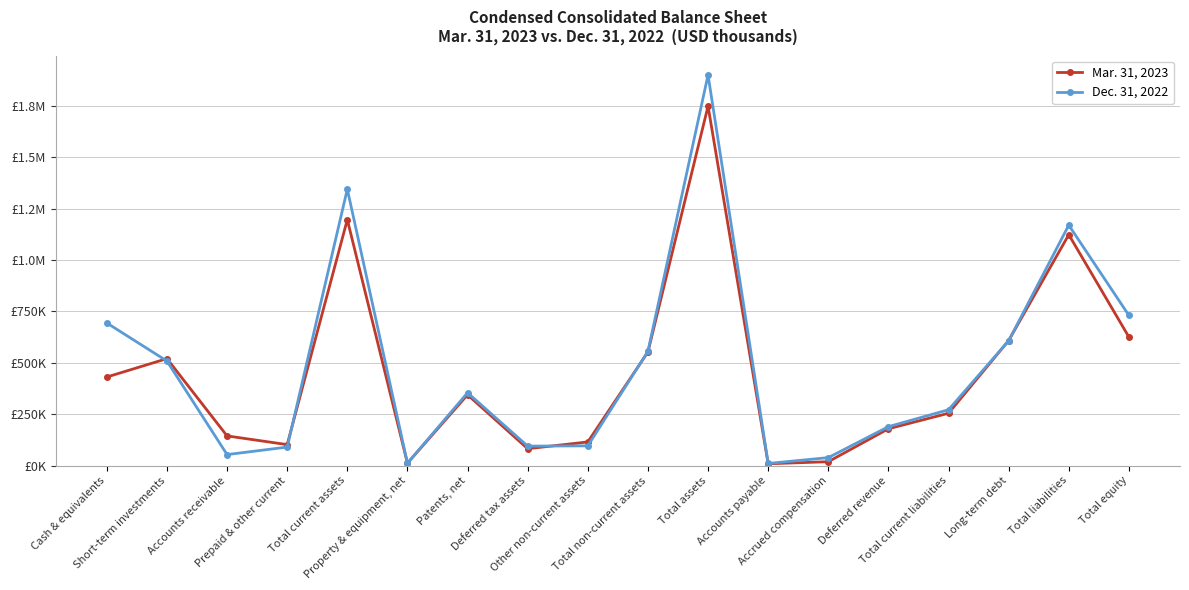

At which category does Dec. 31, 2022 reach its first local valley?

Accounts receivable